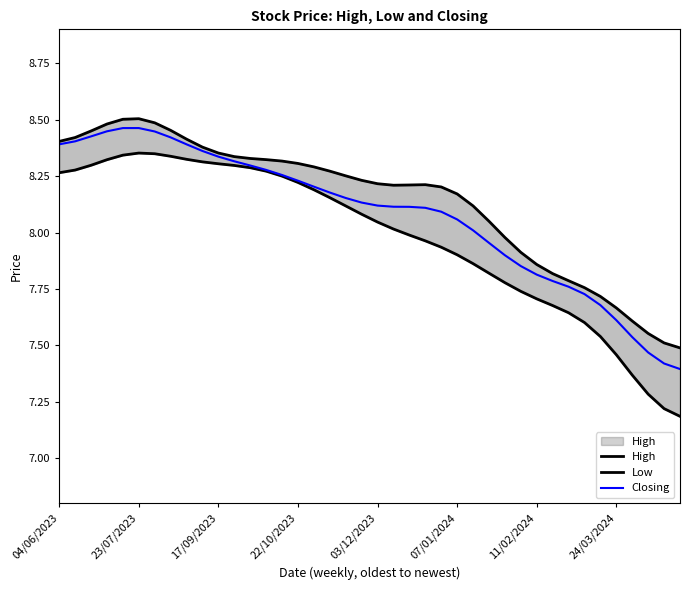

The value of Low at 17/09/2023 is 8.3. True or false?

True